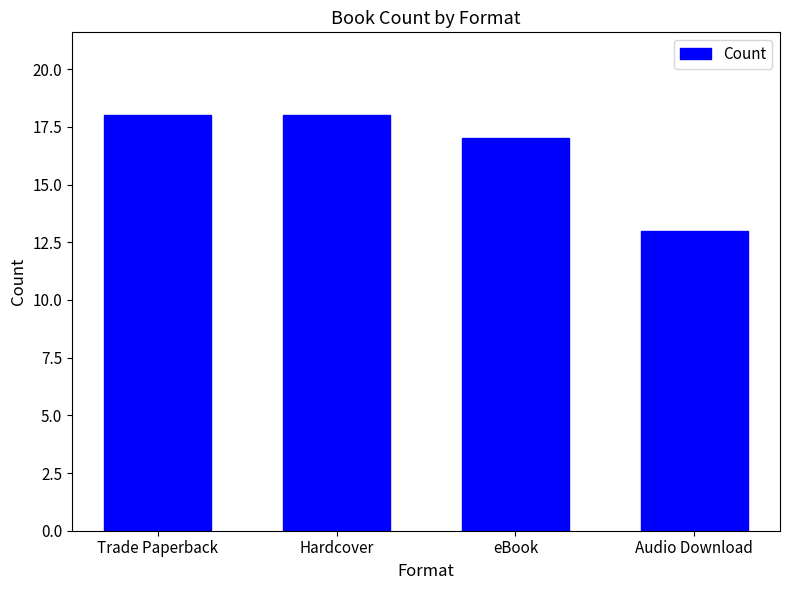

Count the number of categories in the chart.

4